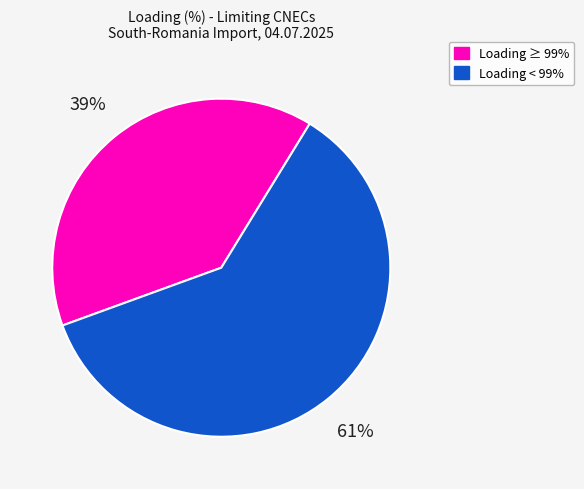

Does any single category account for the majority?

Yes